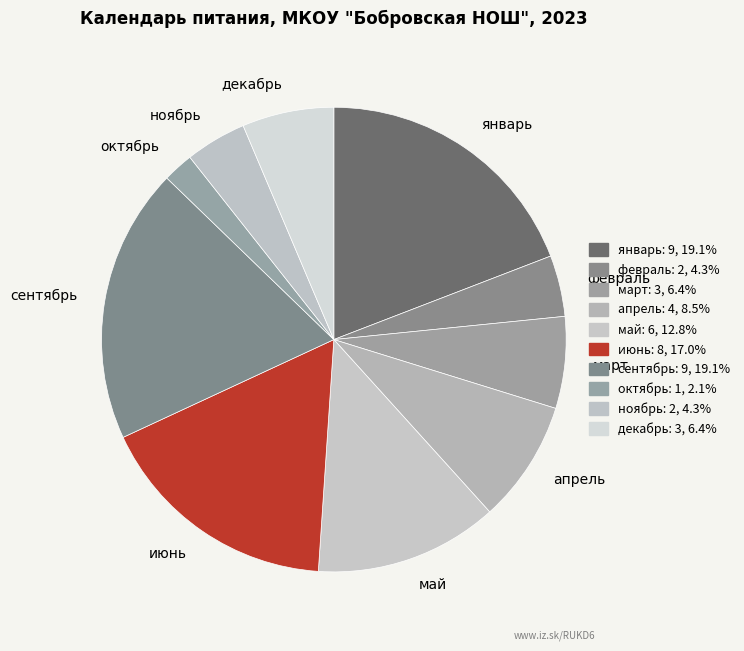

Combined, do октябрь and ноябрь account for over 50%?

No